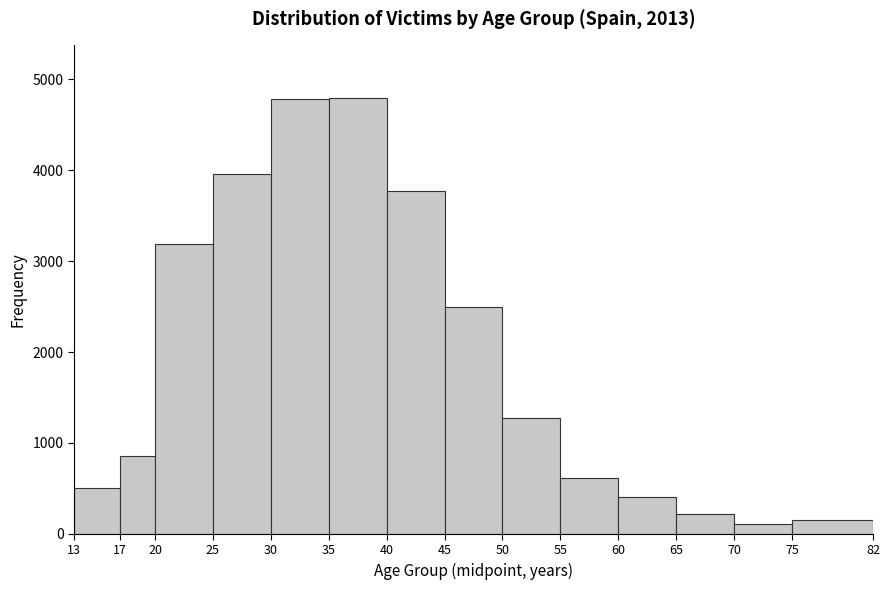

How tall is the bar that spans 35 to 40 on the x-axis? The values are not printed on the chart, so give them approximately, as read against the axis.

4800